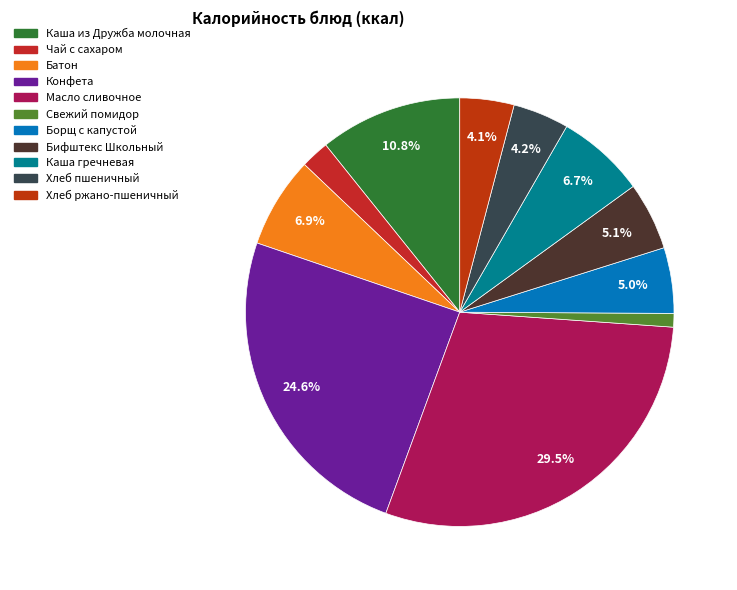

Combined, do Свежий помидор and Каша из Дружба молочная account for over 50%?

No